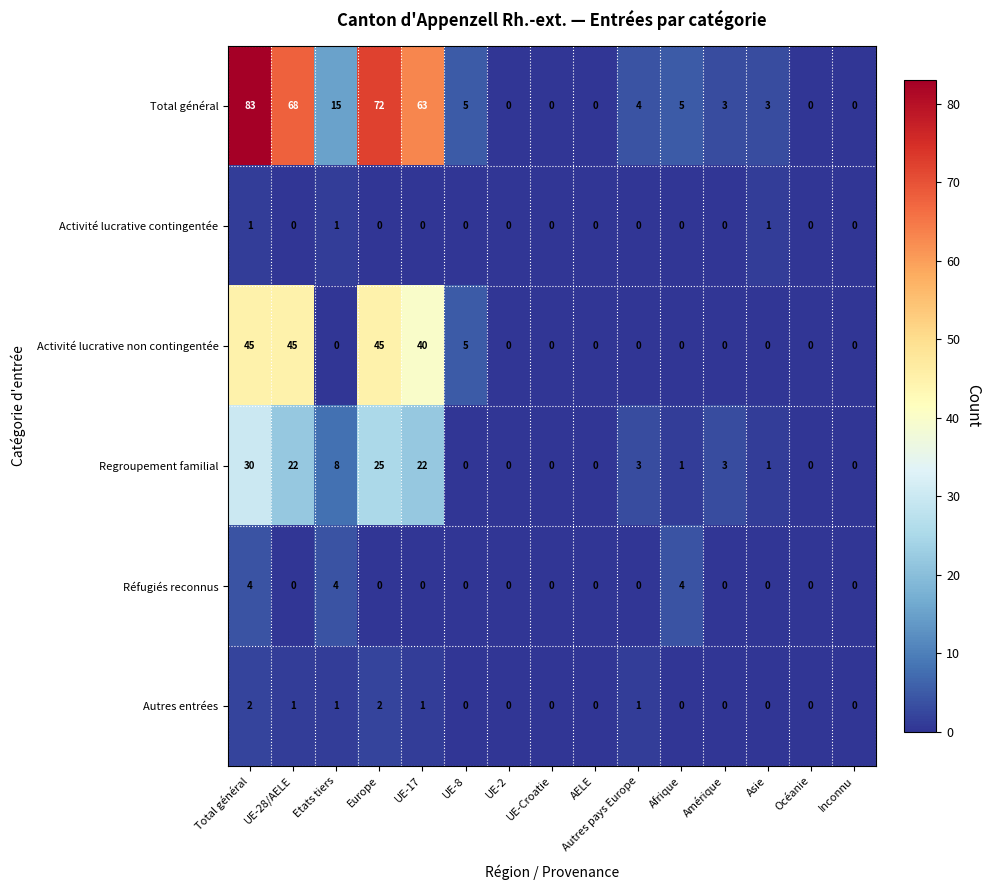

What is the greatest value displayed?

83